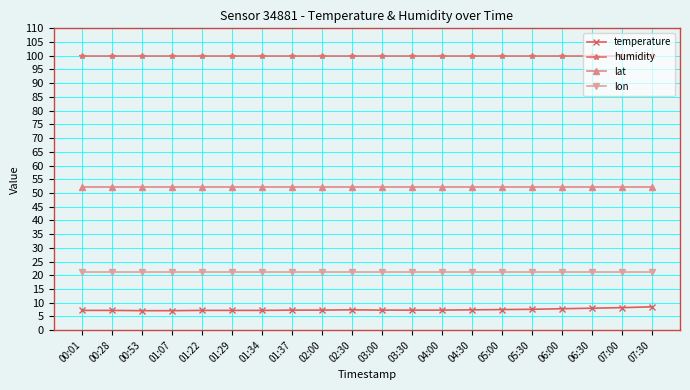

True or false: lat has a value of 25.9 at 01:07.

False